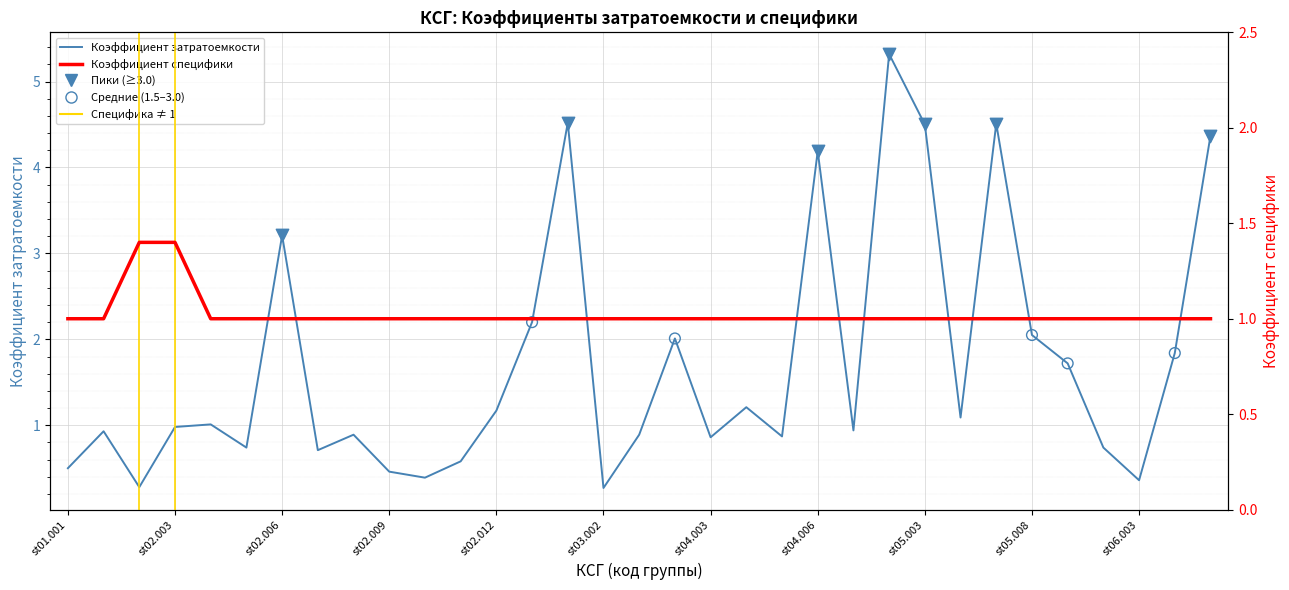

What is the total value across all series at st02.006?

4.2